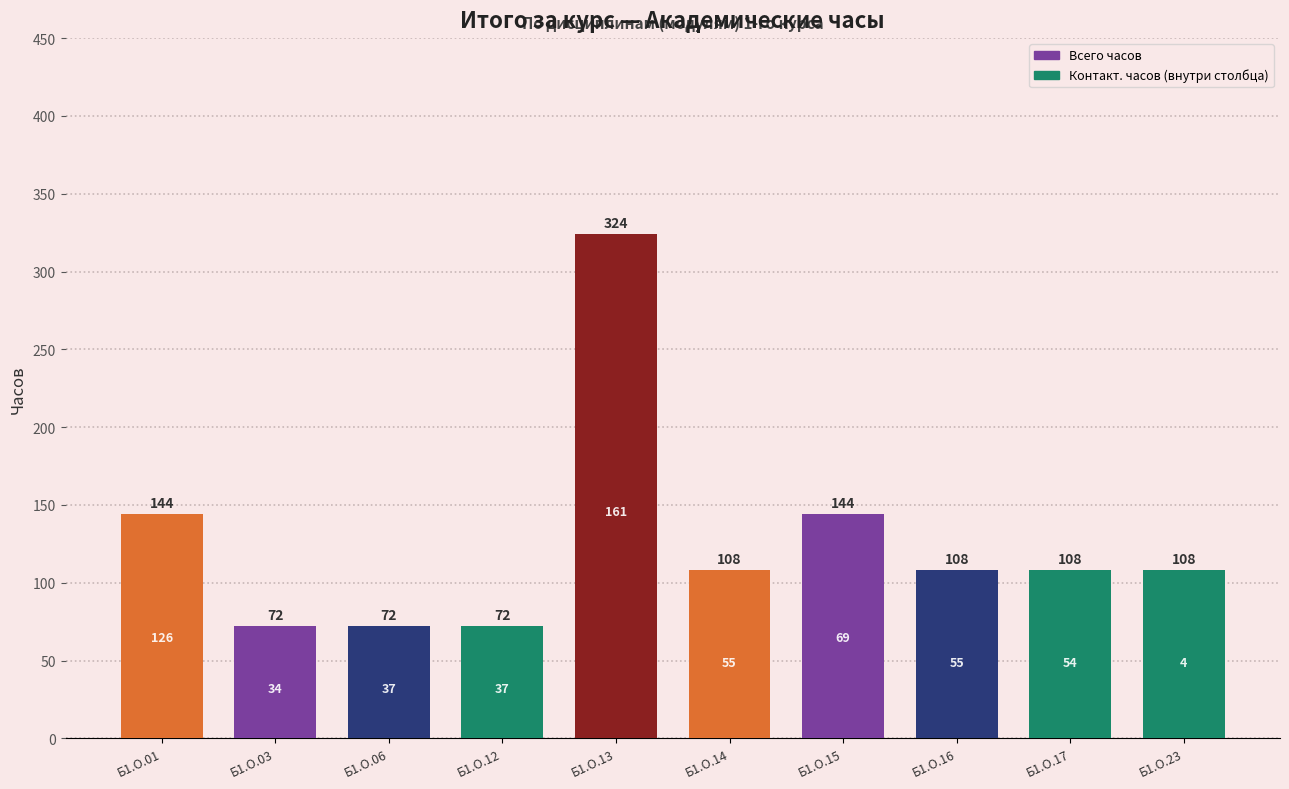

What is the greatest value displayed?

324